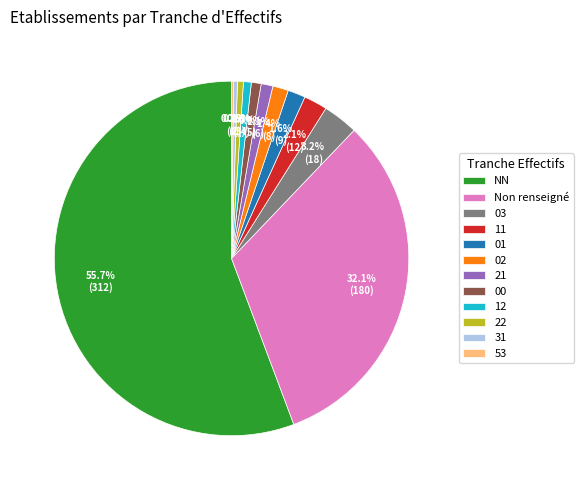

What is the largest slice in the pie chart?

NN